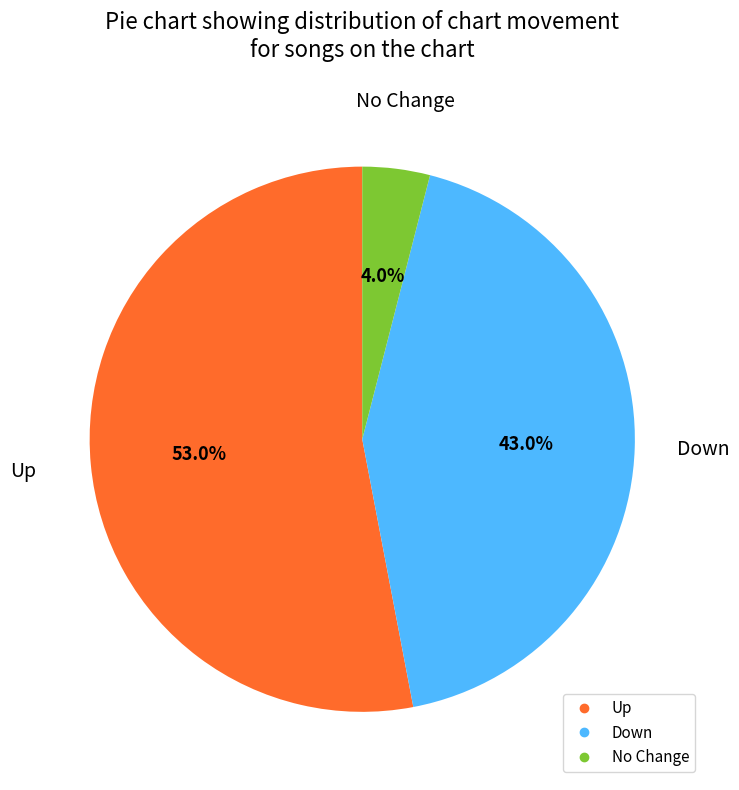

How many segments does this pie chart have?

3